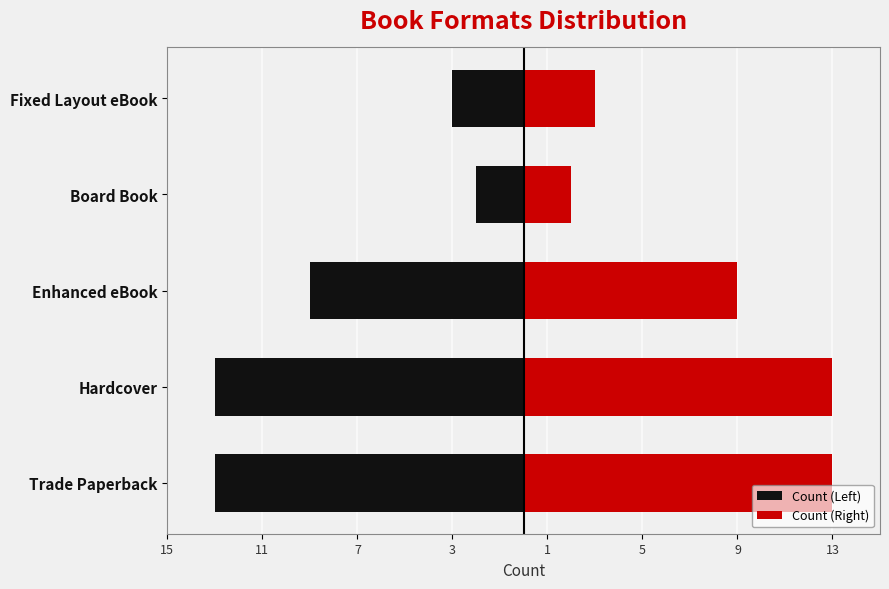

What is the minimum value for Count (Right)?

2